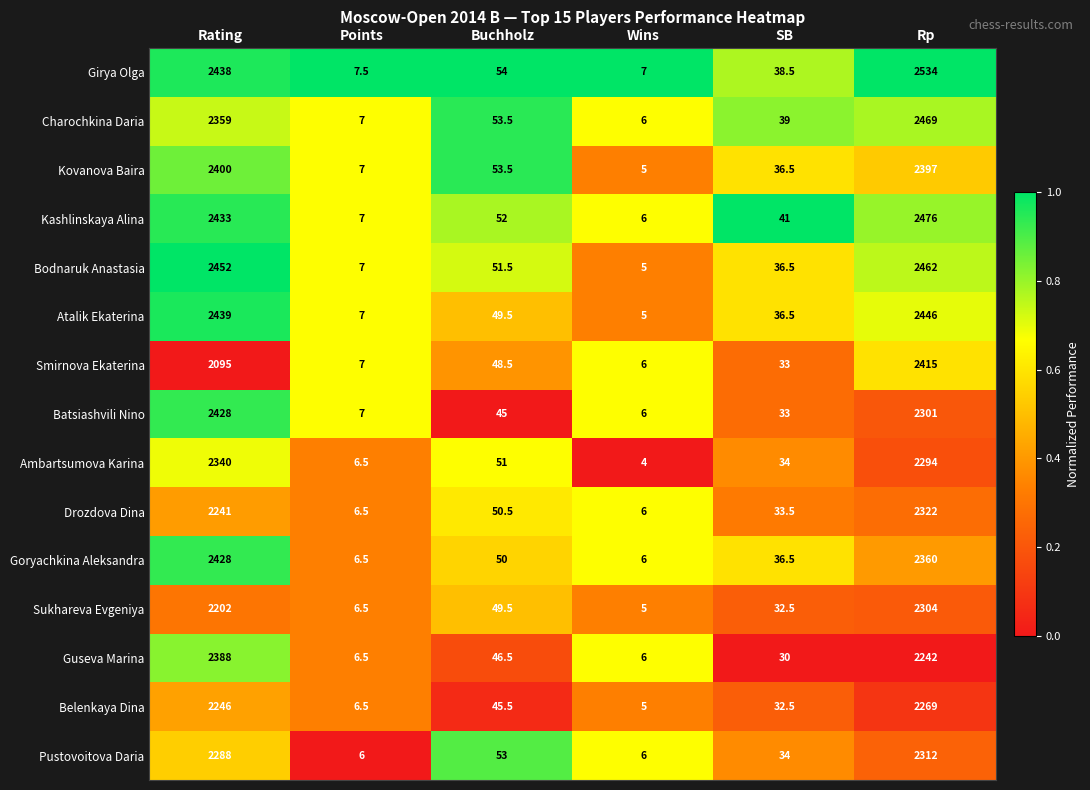

The value of Drozdova Dina at Points is 6.5. True or false?

True